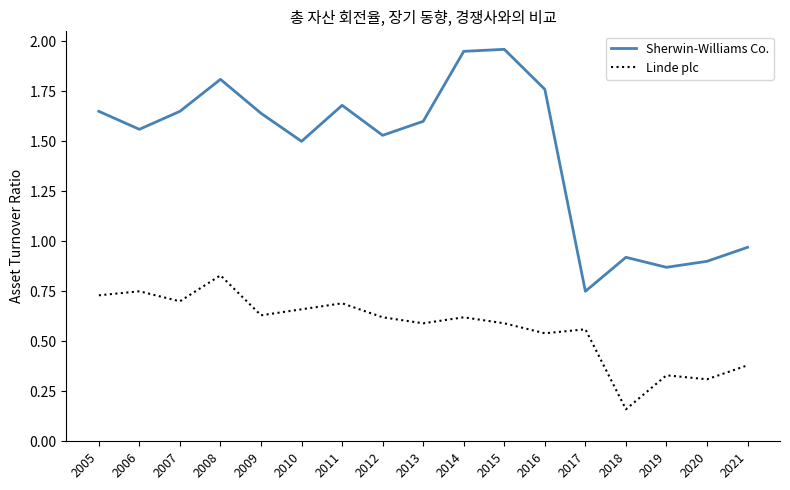

At how many categories does at least one series exceed 1?

12